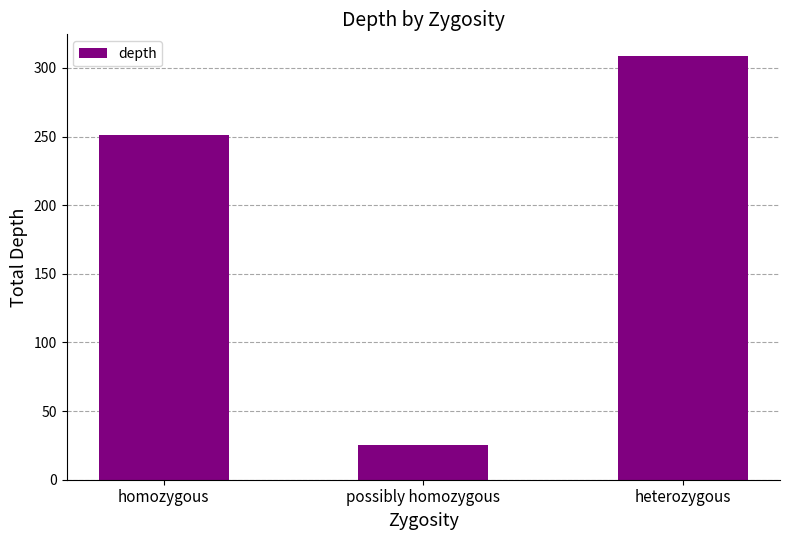

What is the change in value from homozygous to possibly homozygous?

-226